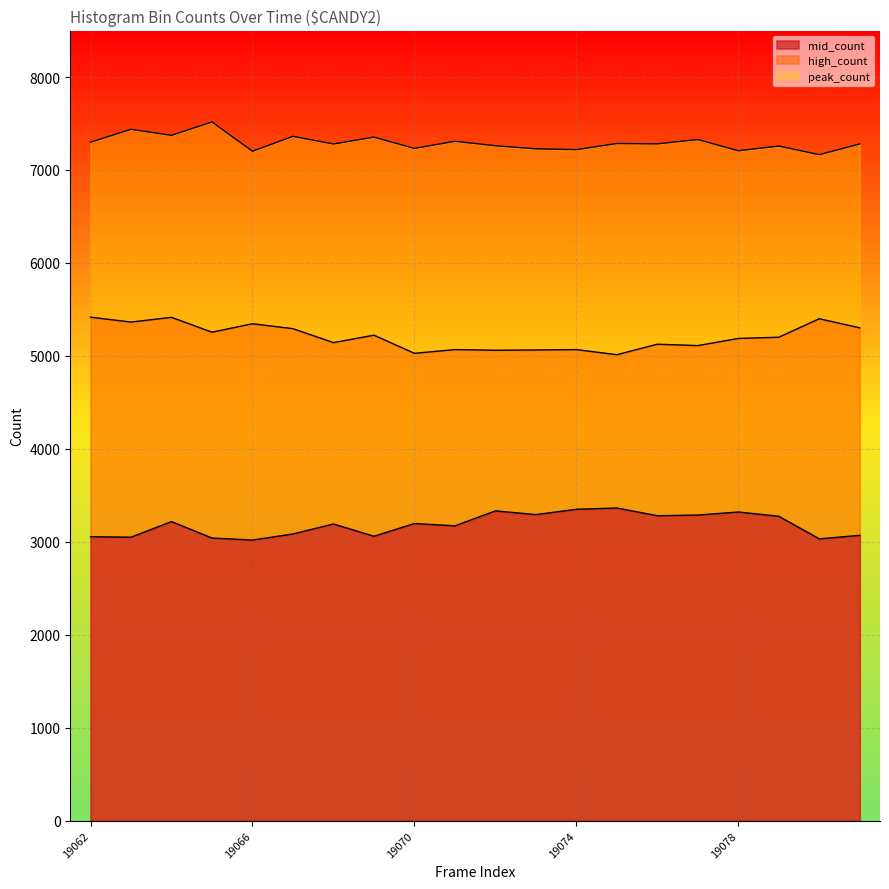

How many data points in high_count are above 5201?

9